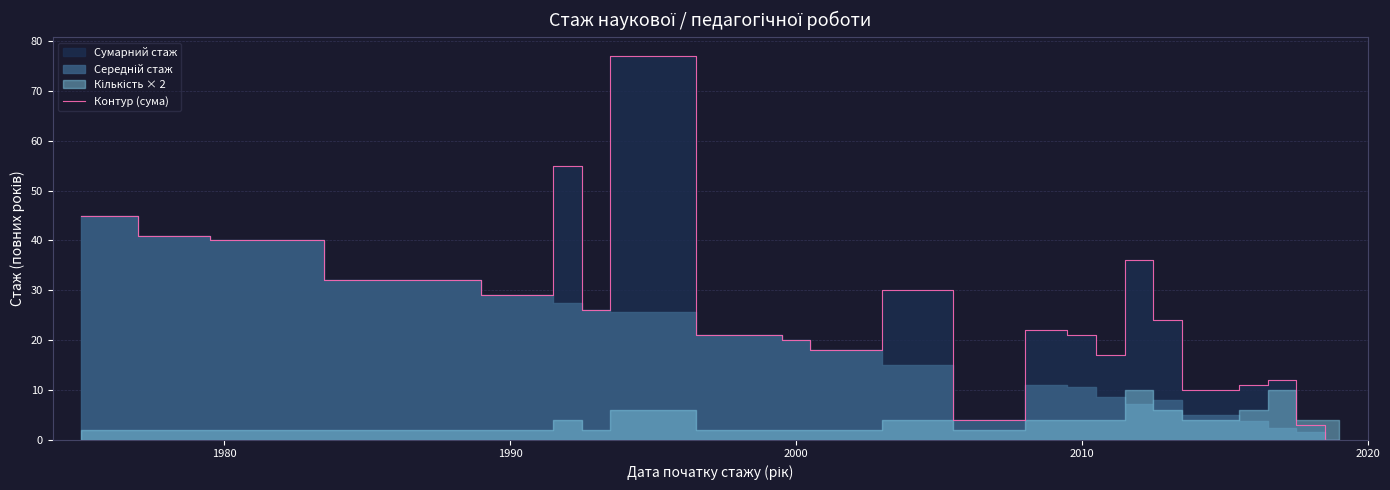

What is the difference between the maximum and second lowest values?

74